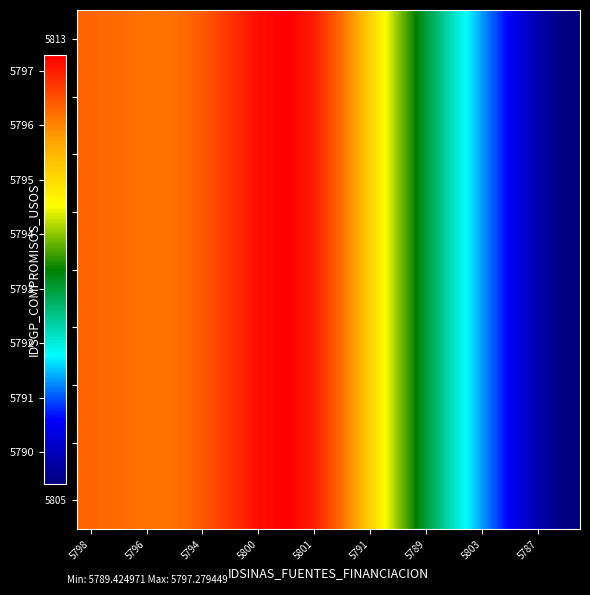

Rank the series by their maximum value, from lowest to highest.

5805, 5806, 5807, 5808, 5809, 5810, 5811, 5812, 5813